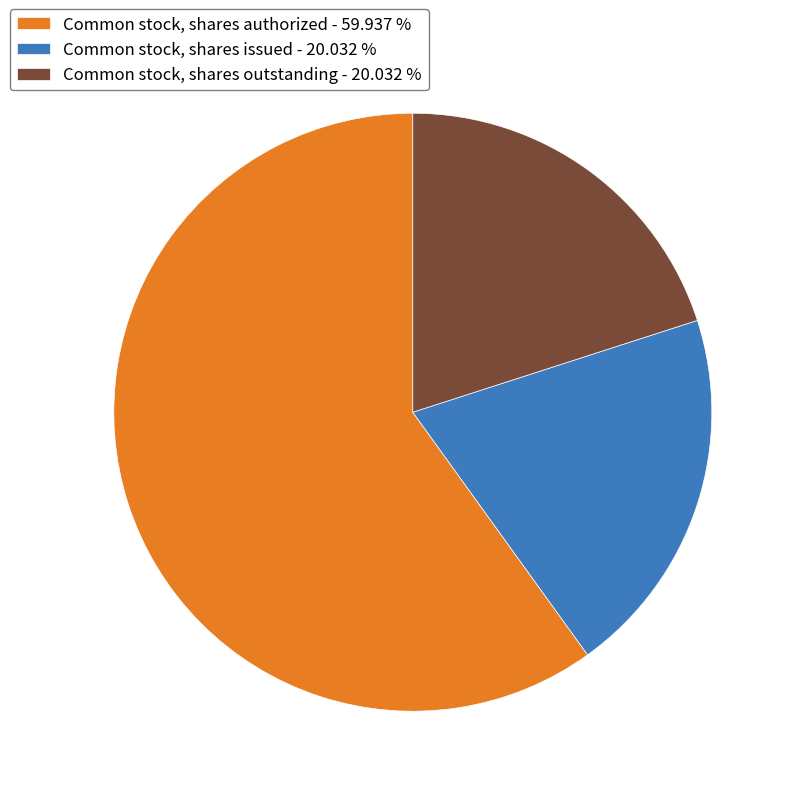

Is Common stock, shares authorized the majority of the pie?

Yes